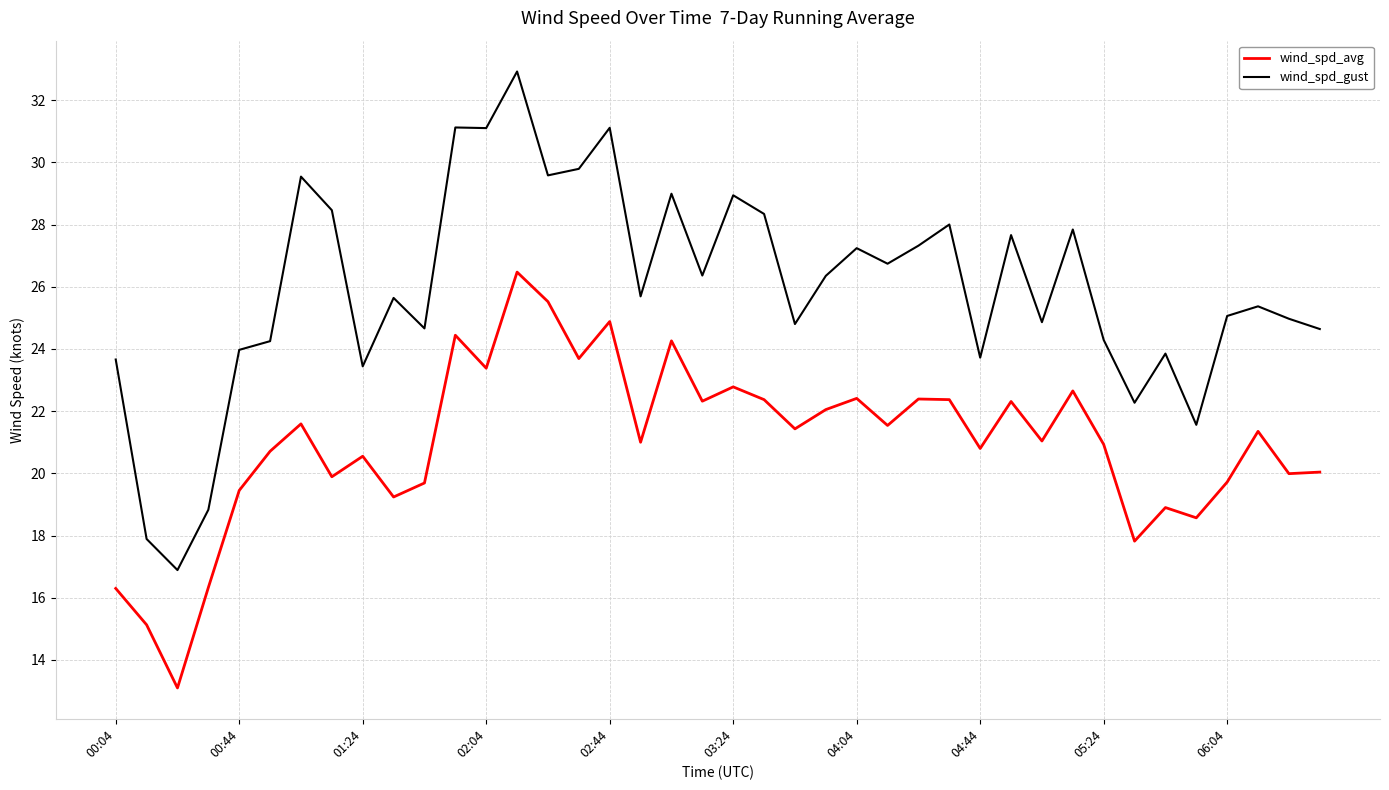

Rank the series by their average value, from lowest to highest.

wind_spd_avg, wind_spd_gust